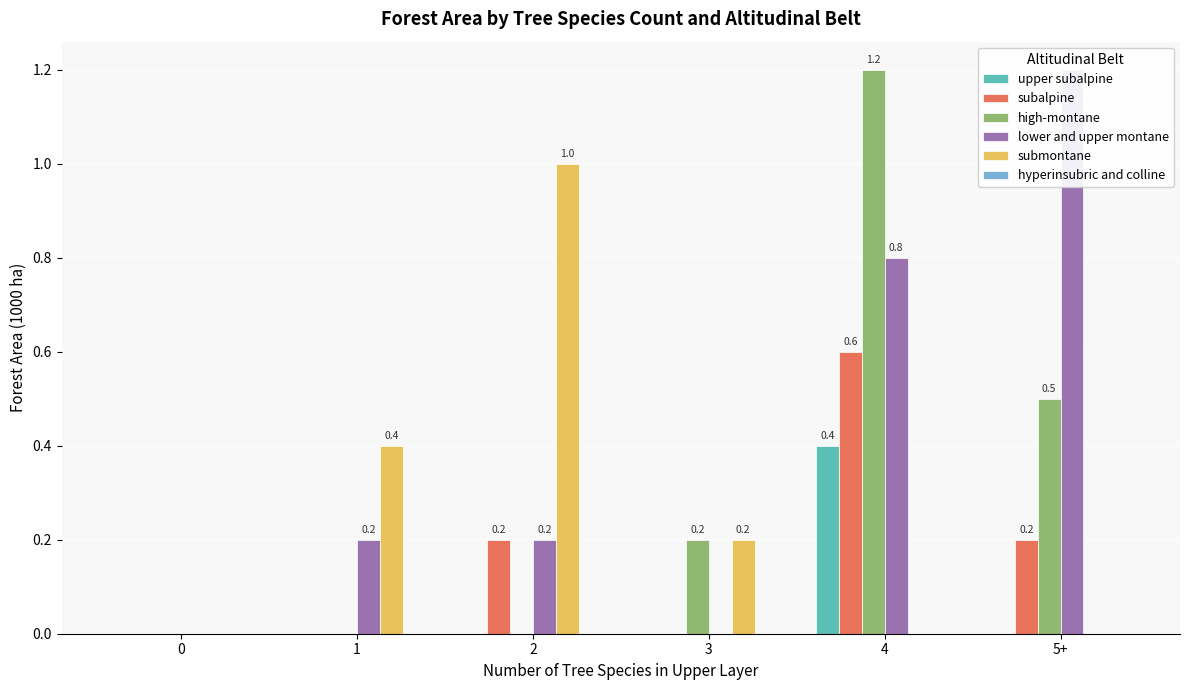

Is the value of lower and upper montane at 3 greater than the value of upper subalpine at 2?

No